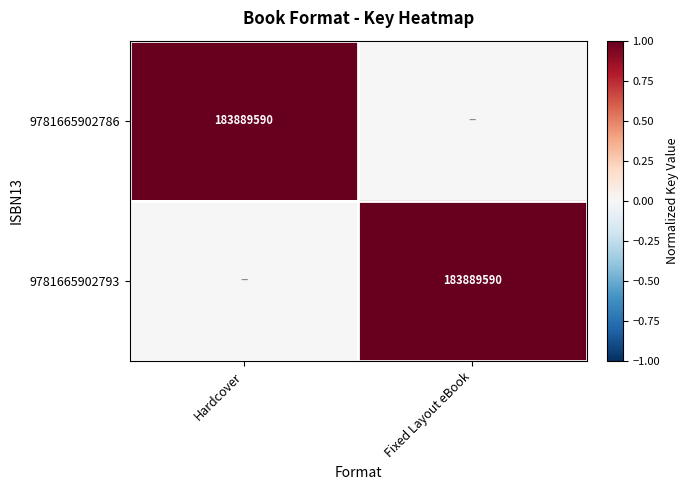

Count the number of categories in the chart.

2